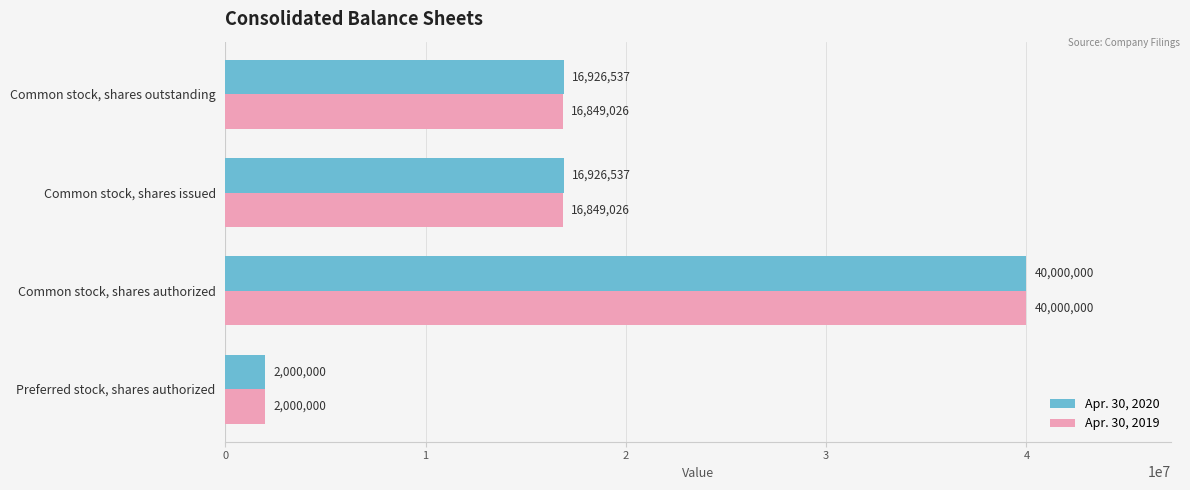

Is the value of Apr. 30, 2020 at Common stock, shares issued greater than the value of Apr. 30, 2019 at Preferred stock, shares authorized?

Yes